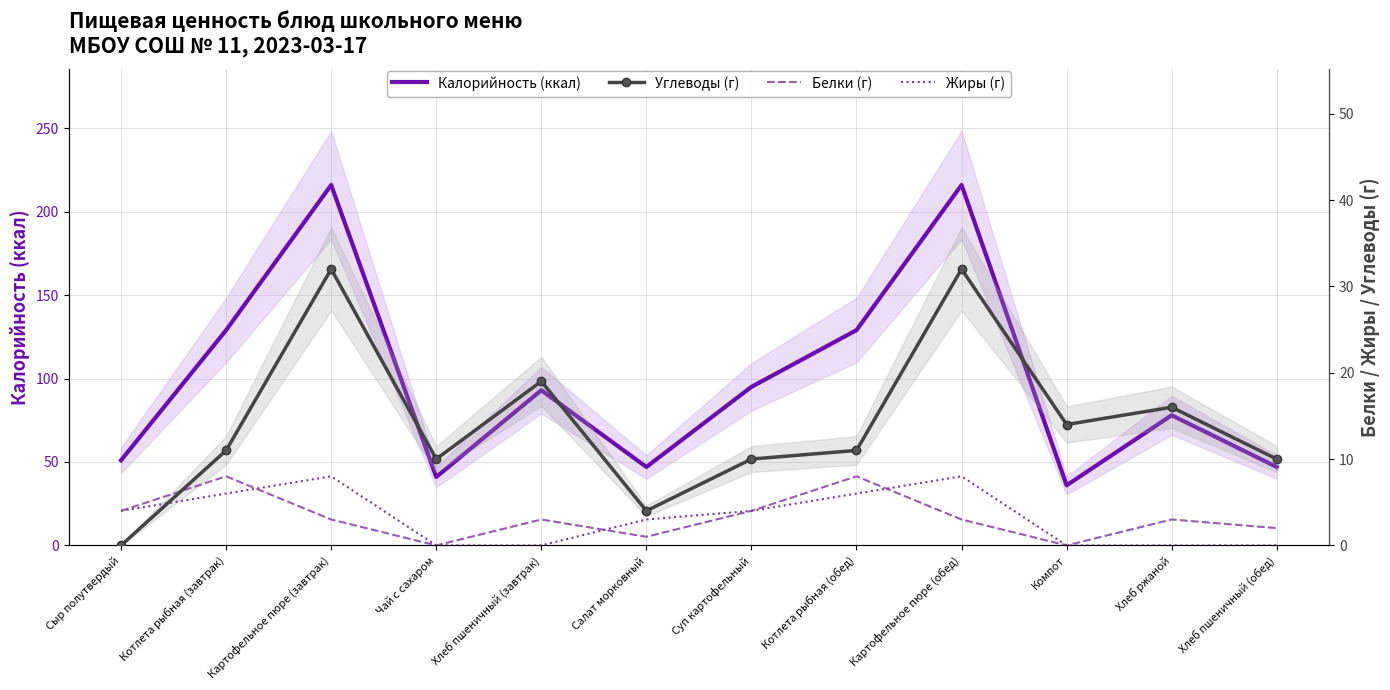

What is the difference between the highest and lowest values at Котлета рыбная (обед)?

123